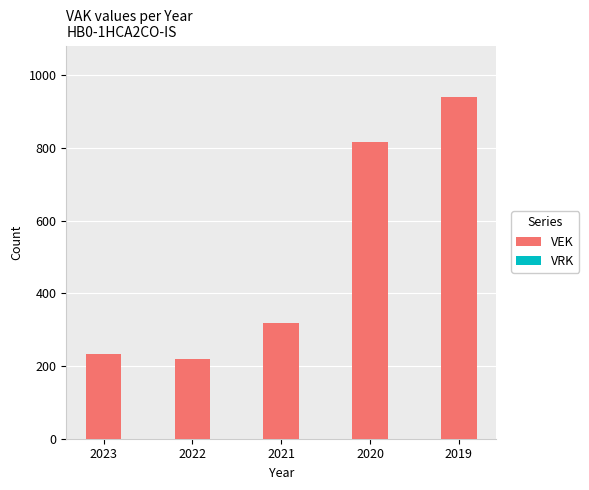

What is the sum of all values?

2529